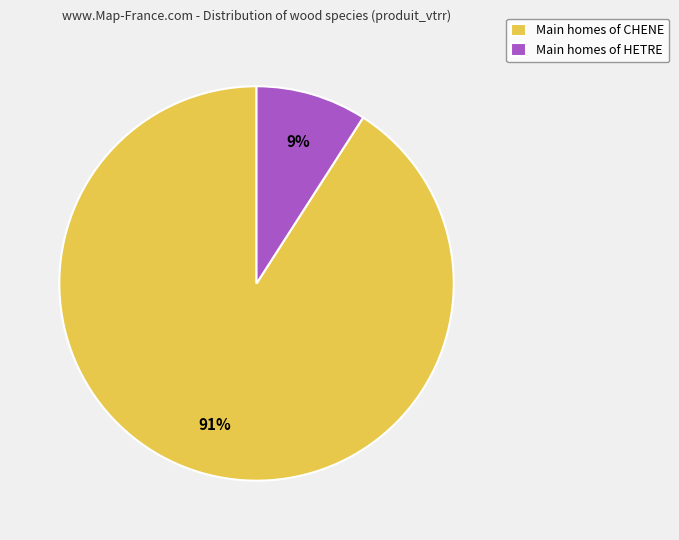

To the nearest percent, what is the difference between the largest and smallest slice percentages?

82%